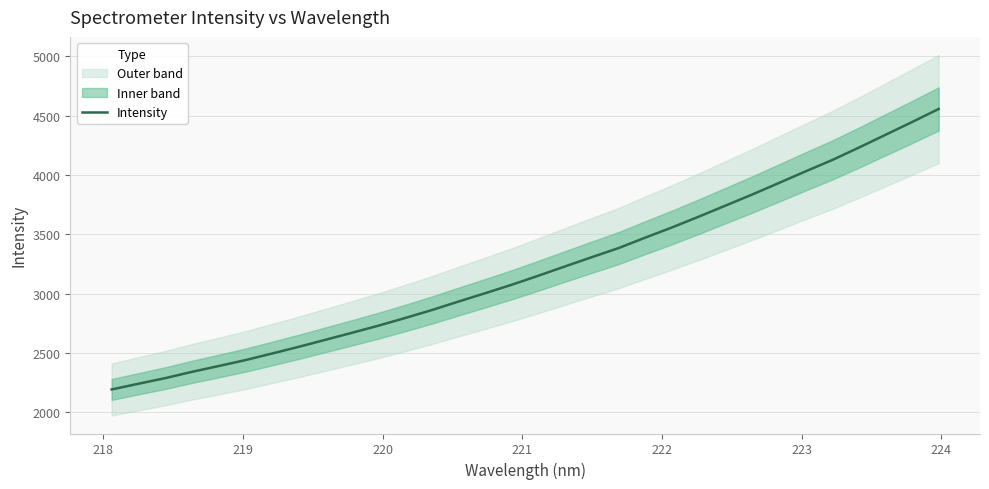

What is the minimum value for Intensity?

2192.5